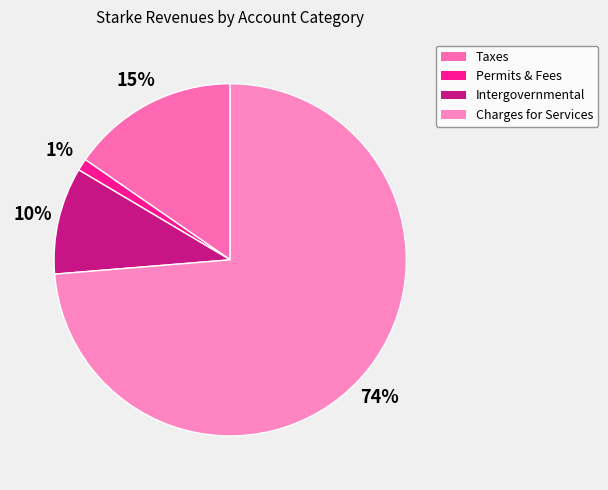

Which category accounts for the majority?

Charges for Services